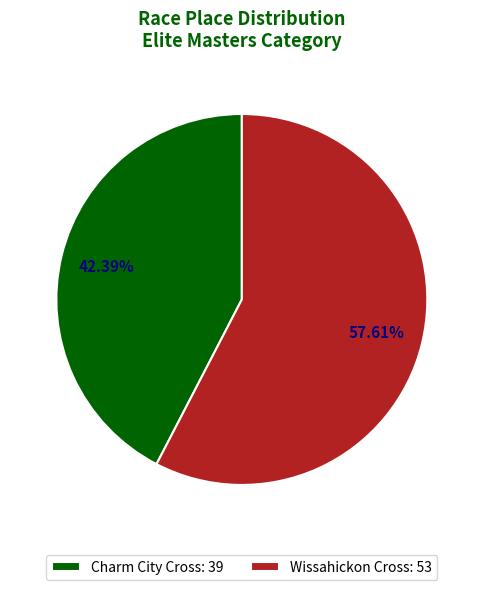

Count the number of slices in the pie.

2